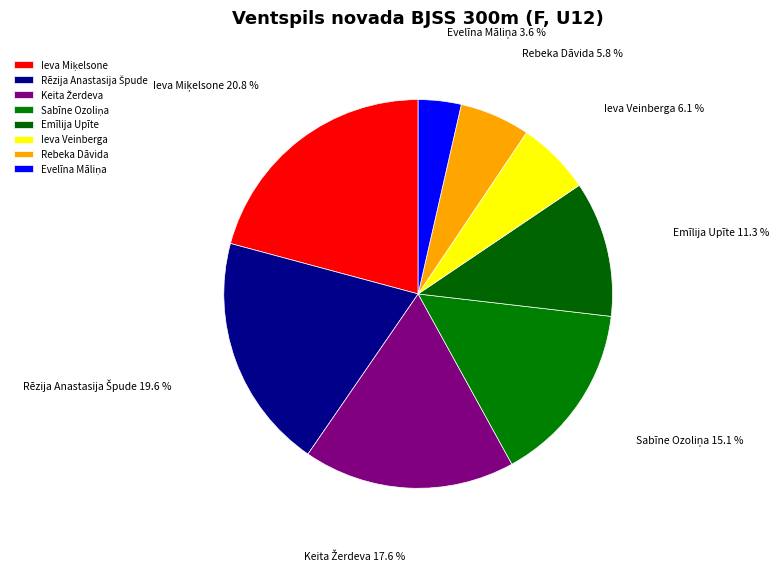

How many slices are in this pie chart?

8